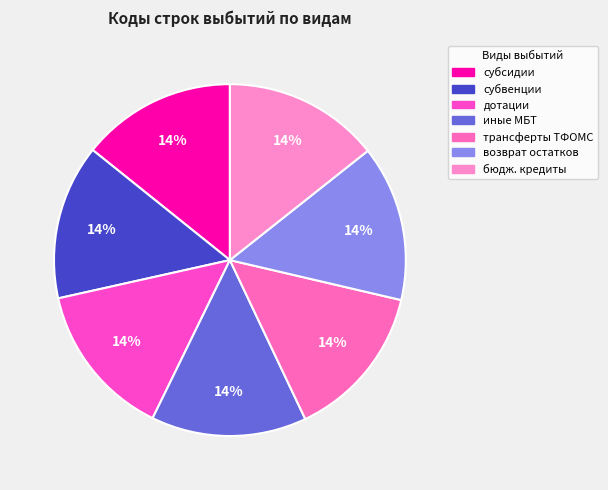

Count the number of slices in the pie.

7